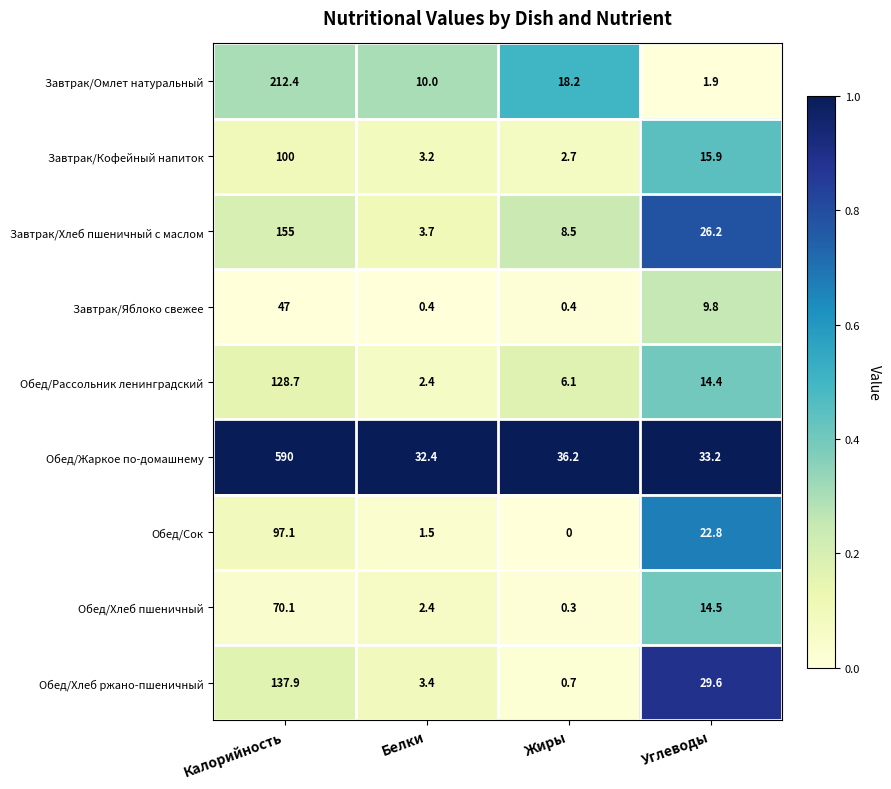

The value of Обед/Хлеб ржано-пшеничный at Калорийность is 137.9. True or false?

True